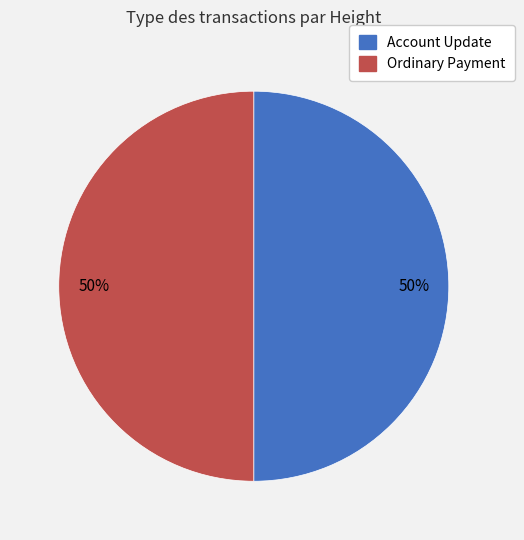

Combined, do Account Update and Ordinary Payment account for over 50%?

Yes